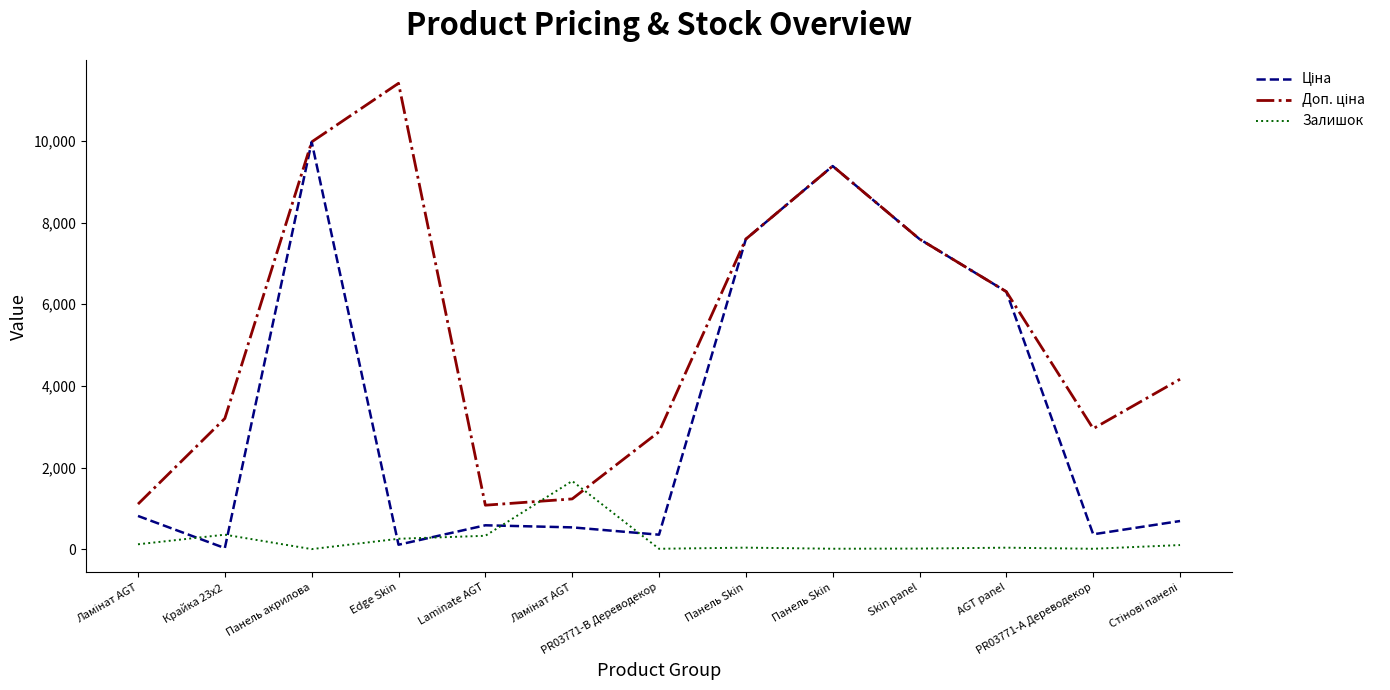

What is the average value of the Доп. ціна series?

5300.2